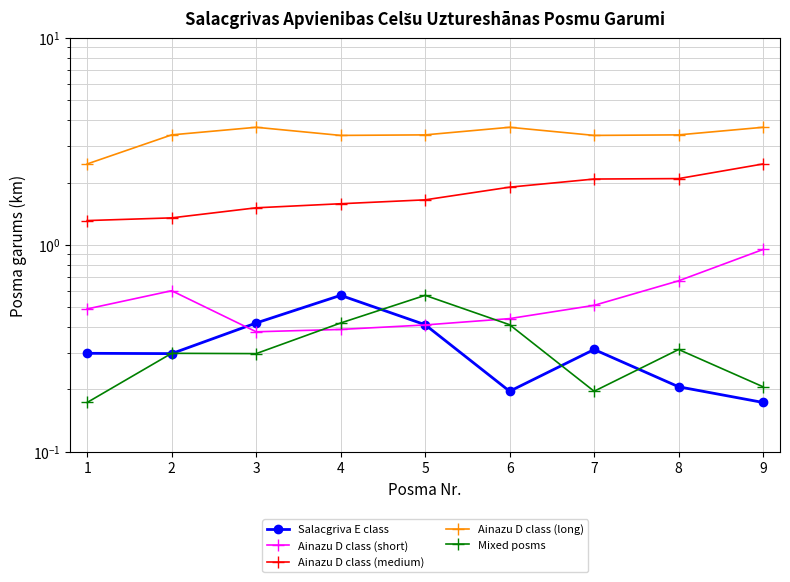

What is the minimum value for Mixed posms?

0.2